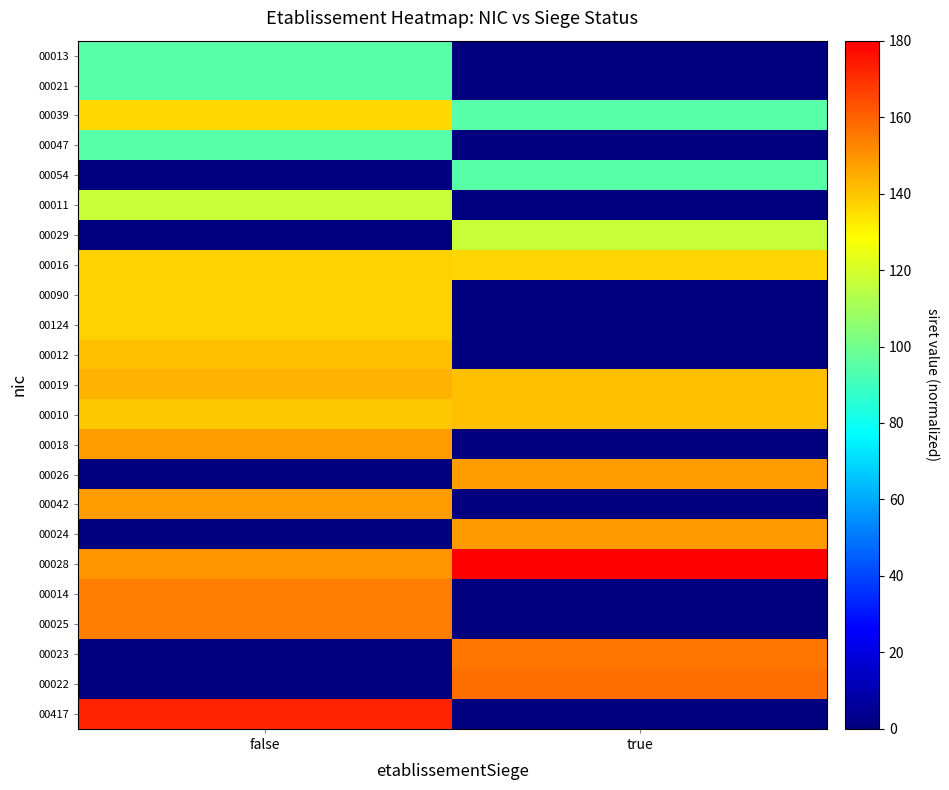

What is the spread (max minus min) of values at true?

180.0